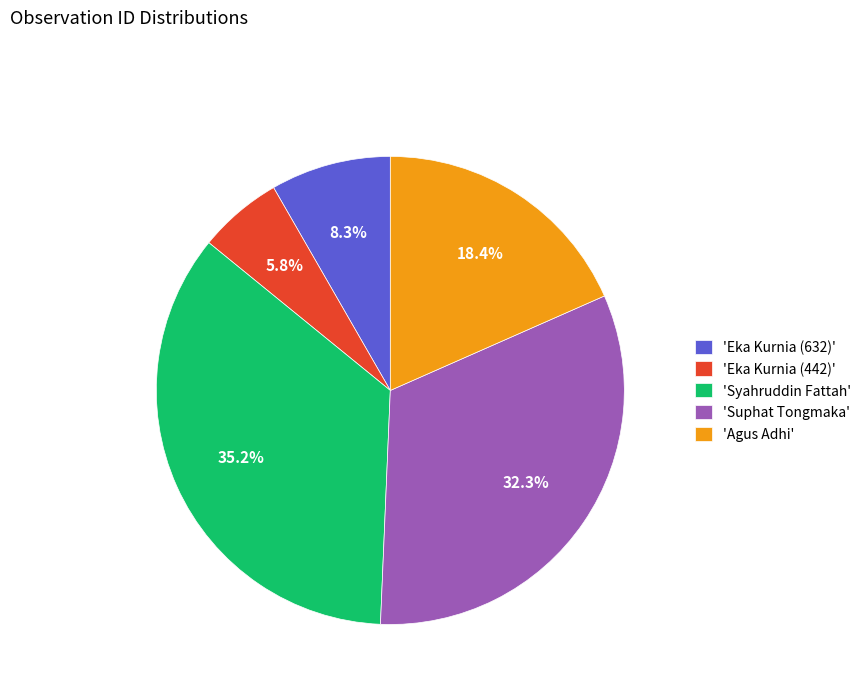

What is the total percentage of 'Eka Kurnia (442)' and 'Syahruddin Fattah'?

41.0%